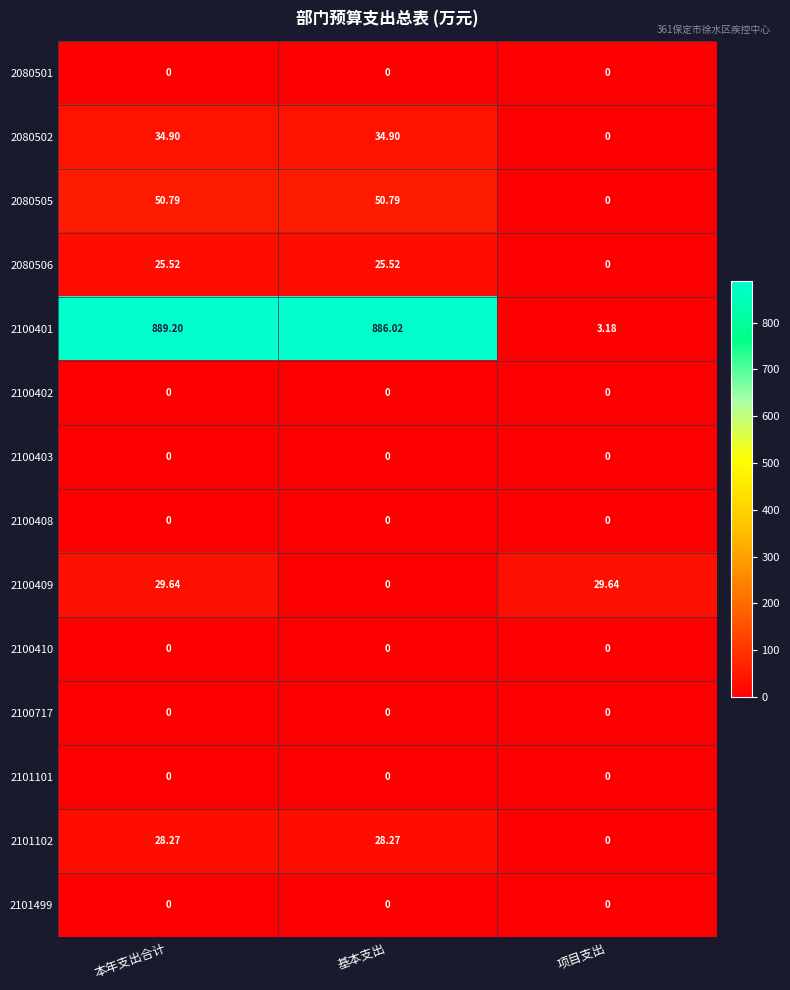

Which series changed the most between 本年支出合计 and 基本支出?

2100409